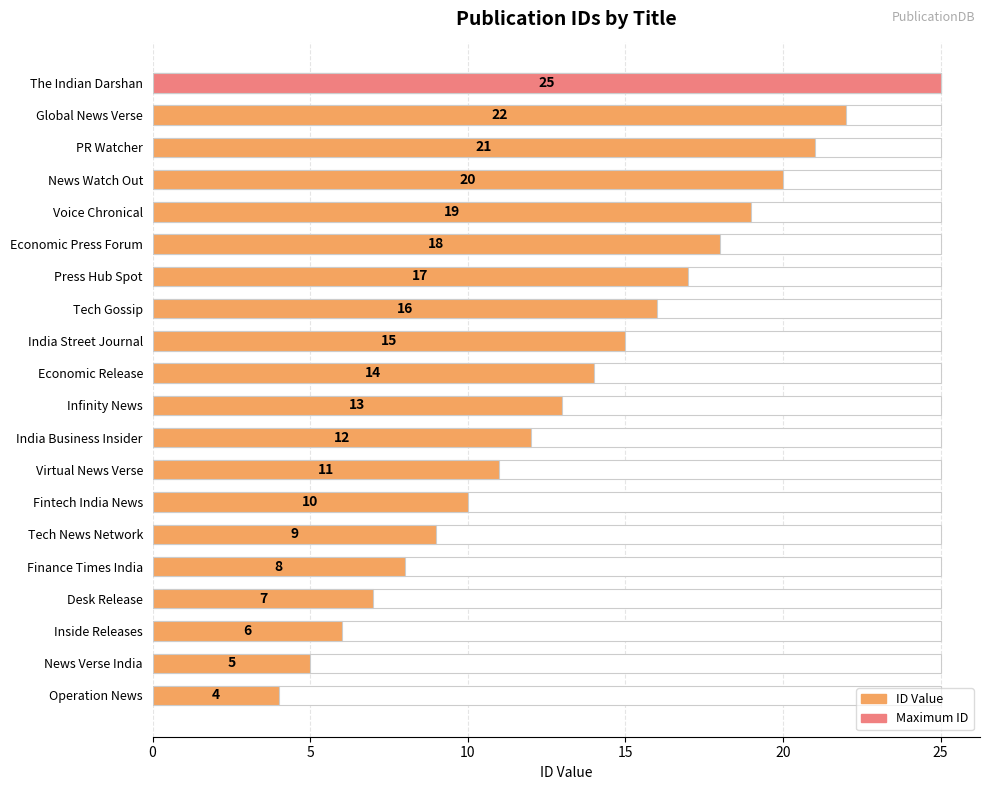

How many data points are less than 14?

10